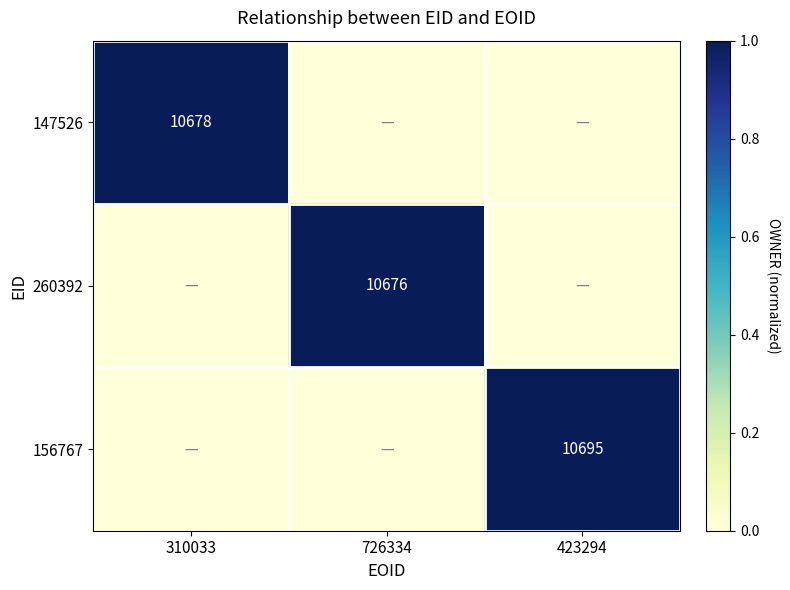

The 260392 series shows 17300 at 726334. True or false?

False